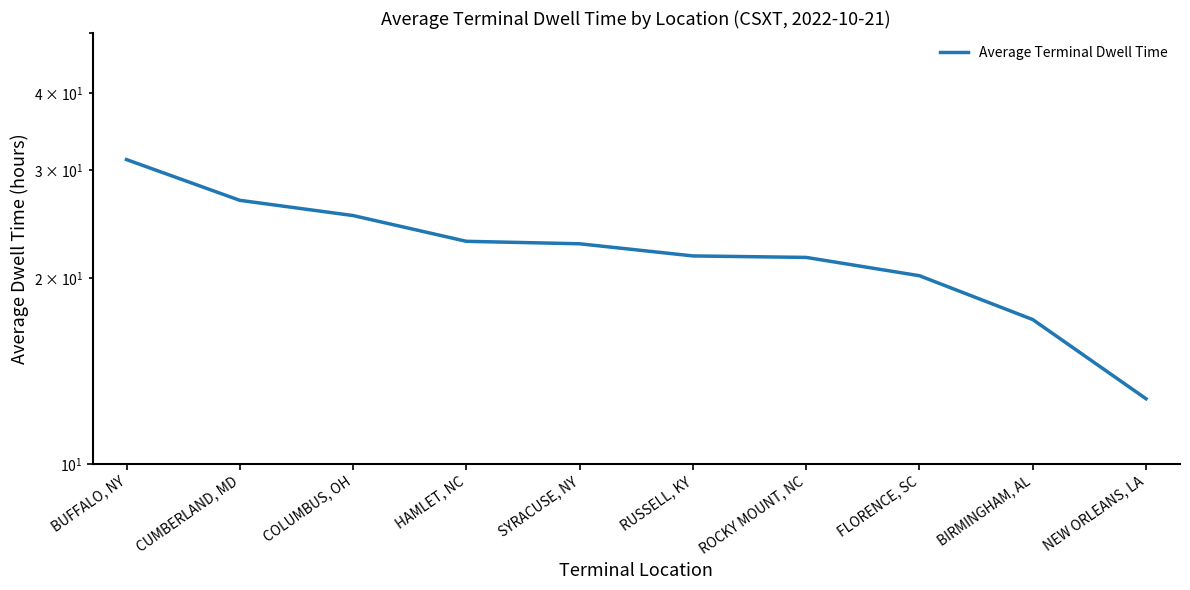

How many lines are shown in the chart?

1